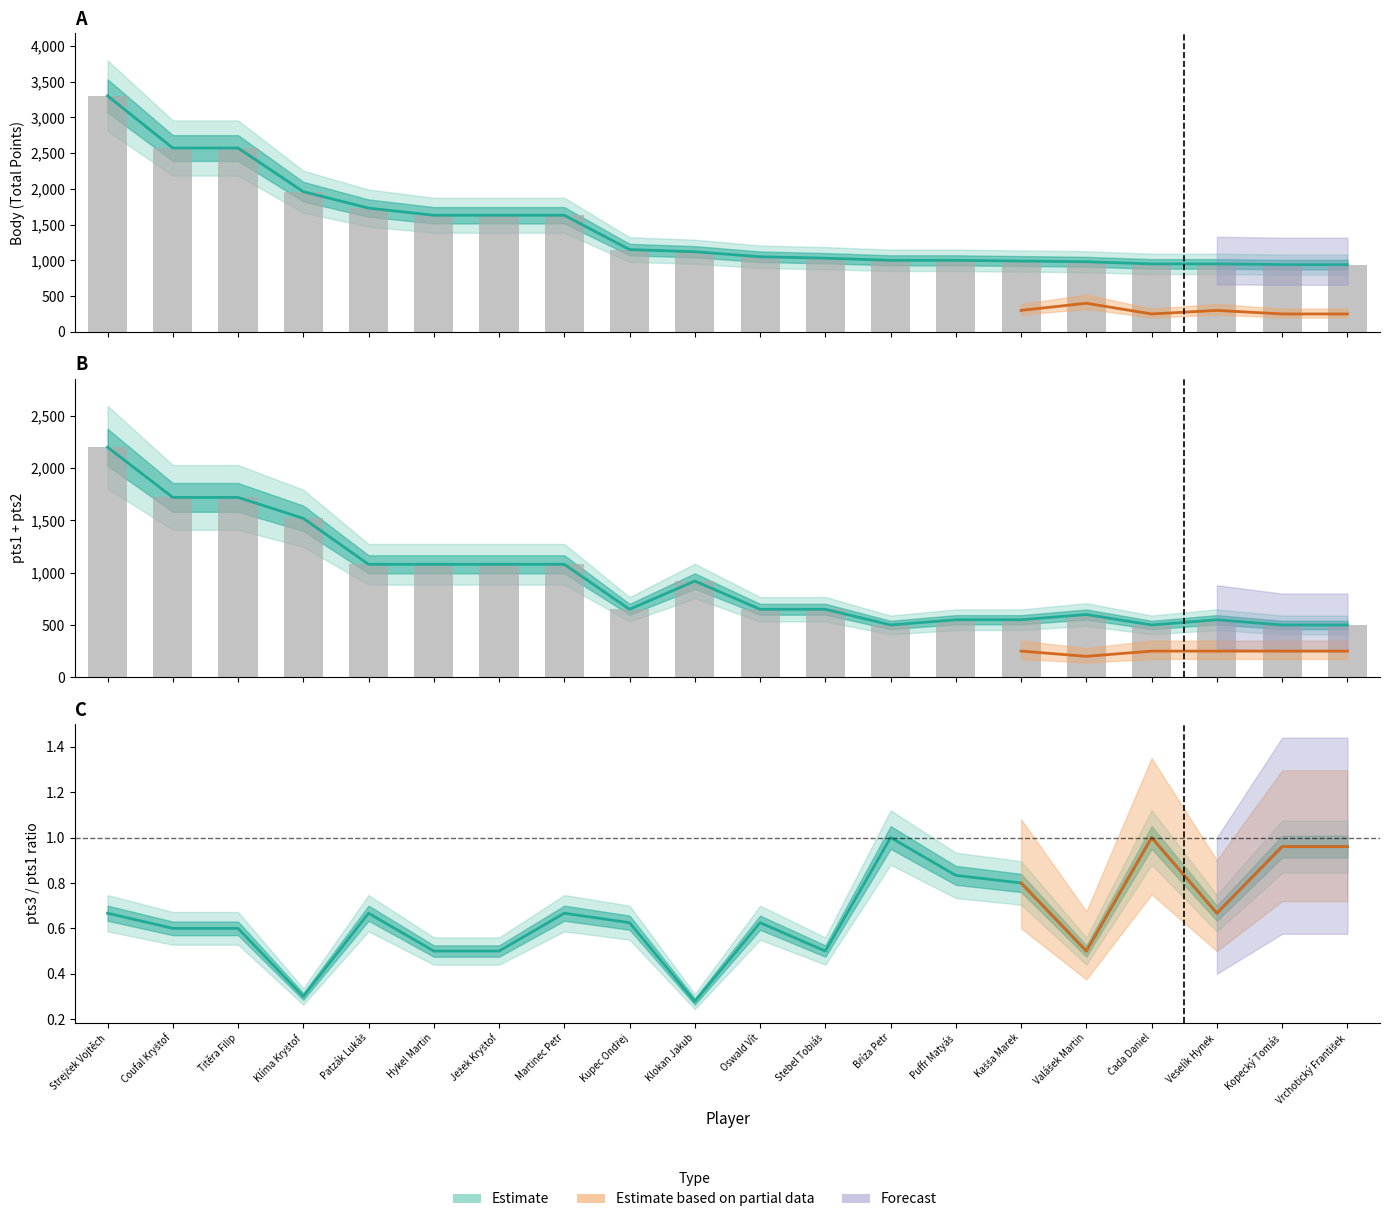

True or false: Body (Total) has a value of 940 at Vrchotický František.

True